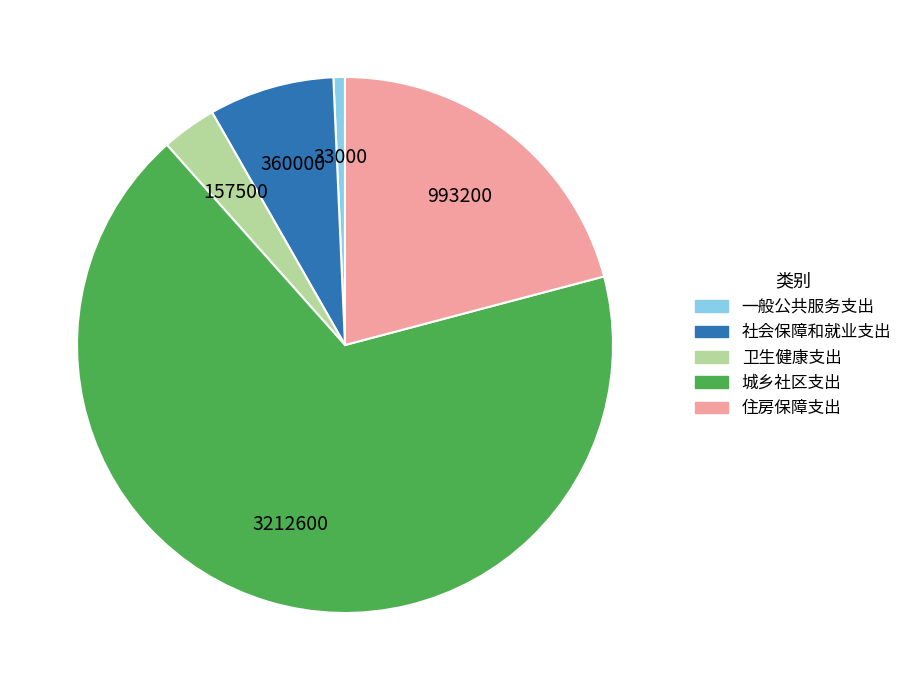

True or false: 一般公共服务支出 accounts for 11% of the total.

False